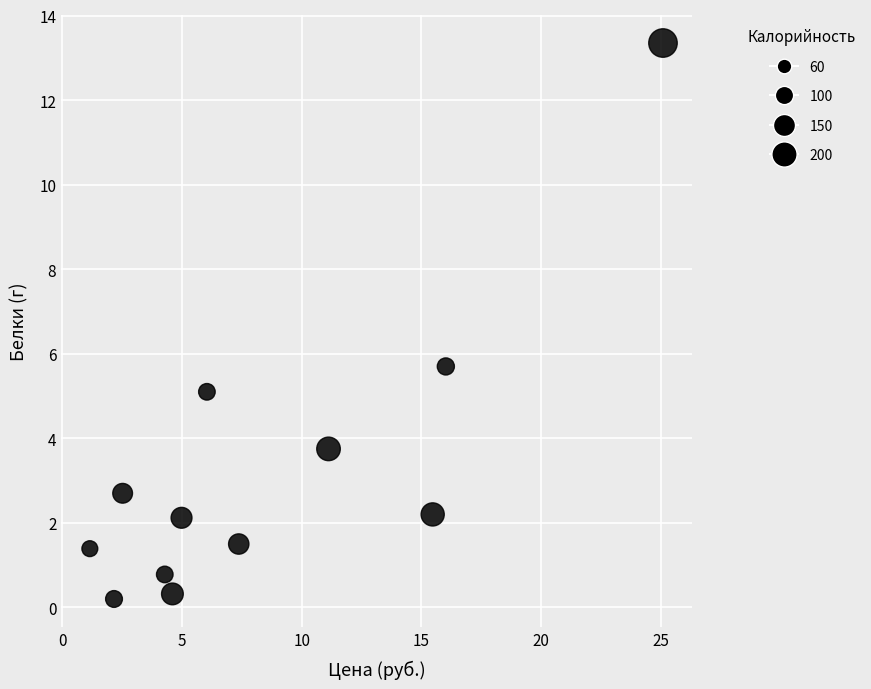

What is the range of X values (max minus min)?

23.9